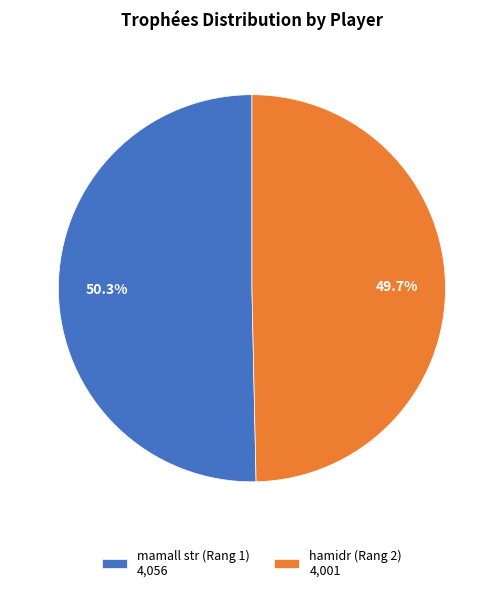

Is there any slice that represents more than half of the pie?

Yes